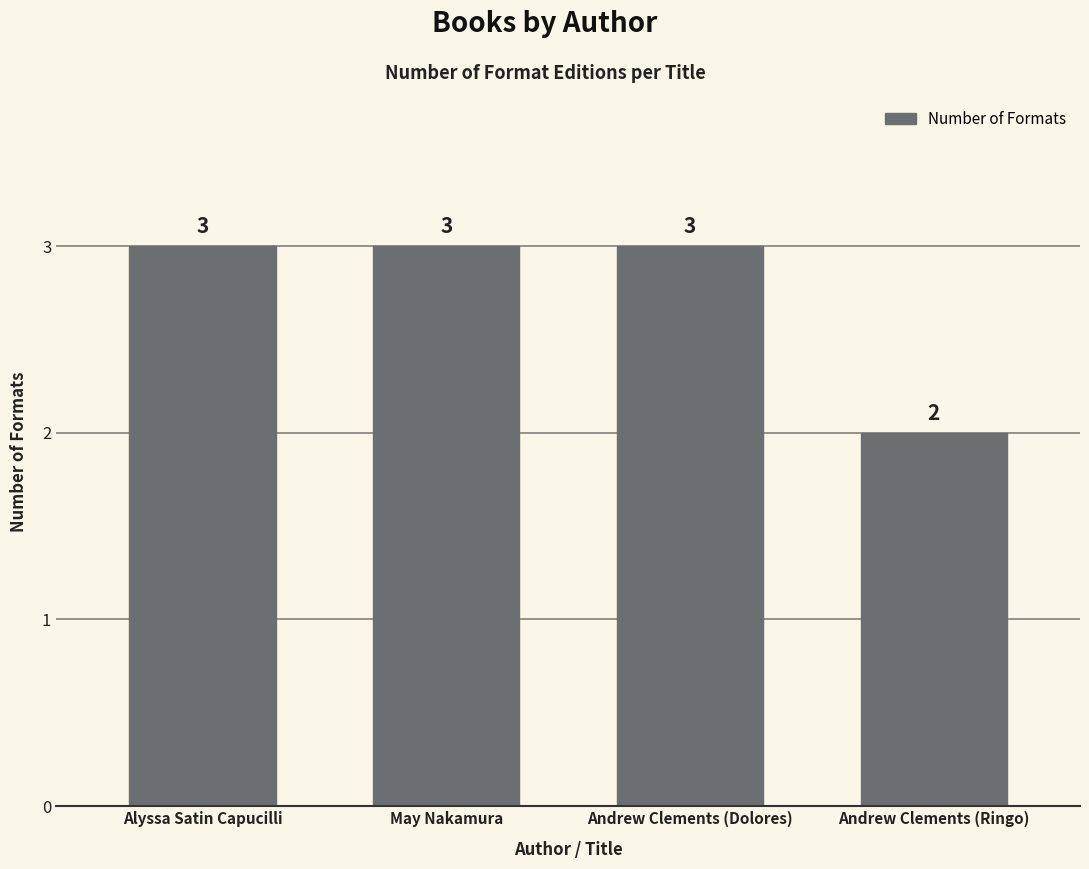

Is it true that the value at May Nakamura is 4?

False